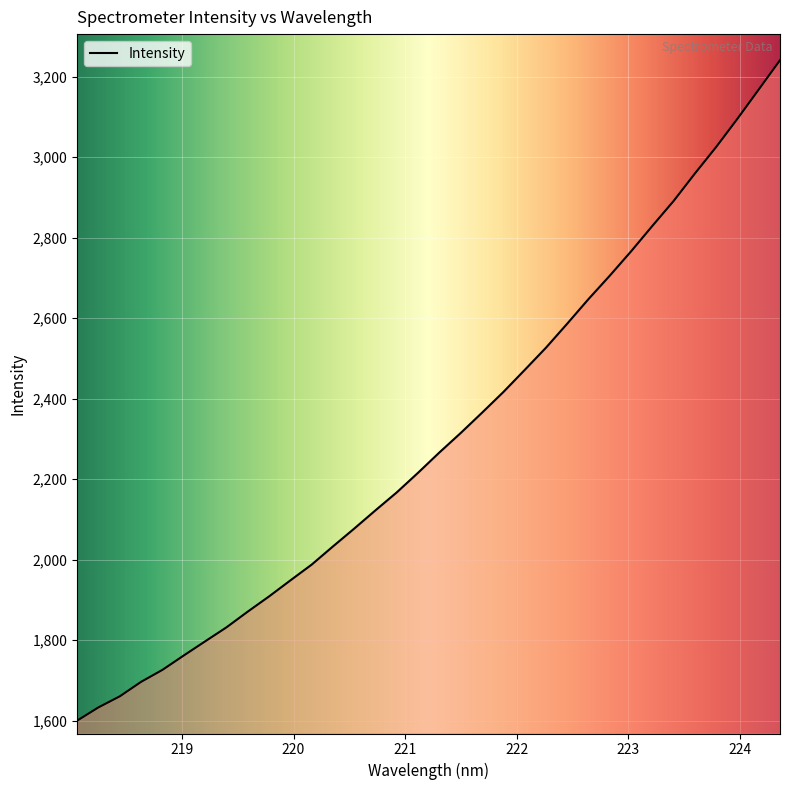

What is the difference between the second highest and second lowest values?

1534.9